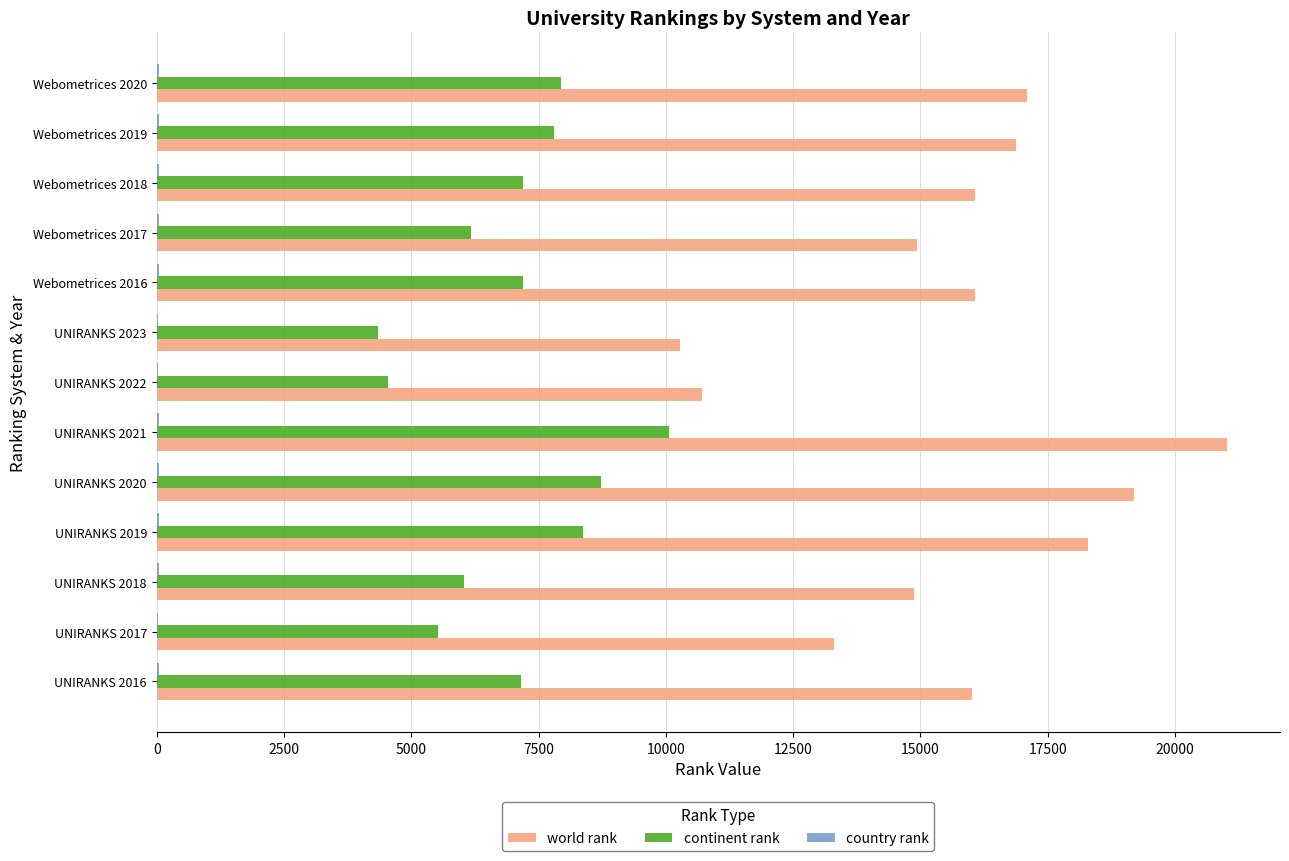

What is the maximum value shown in the chart?

21010